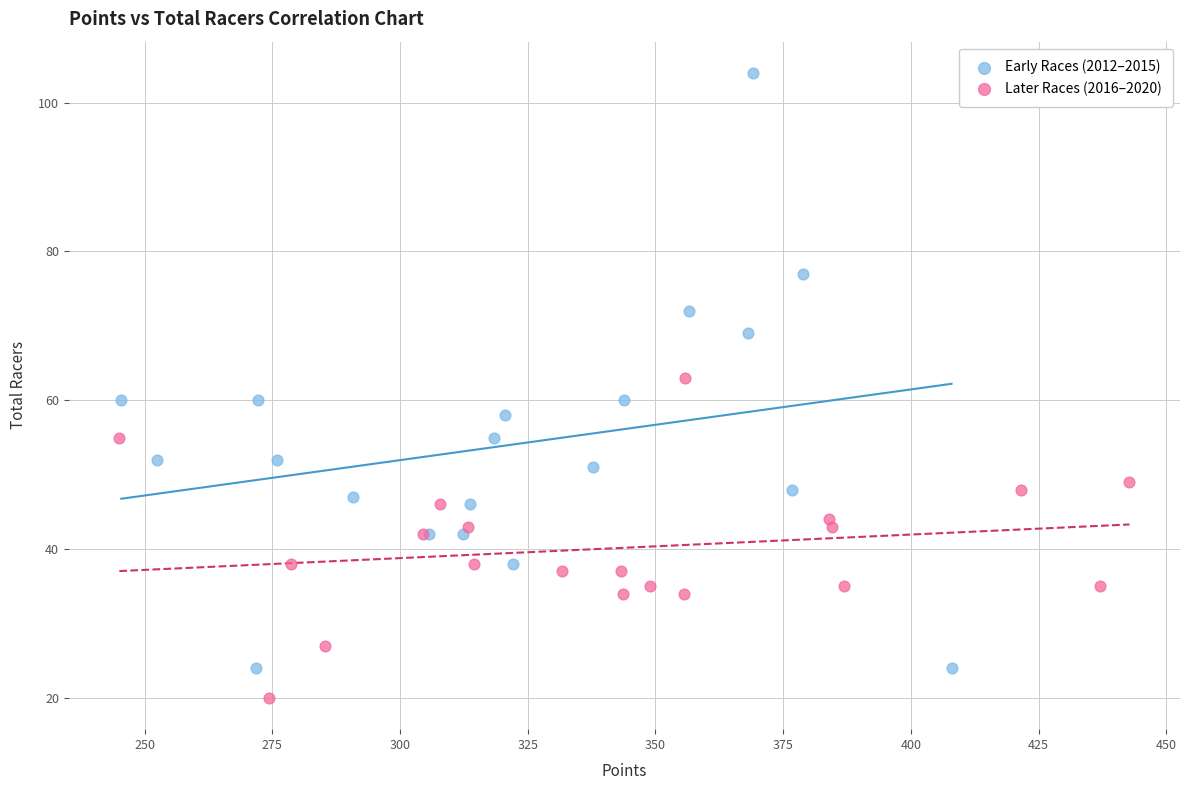

Which series reaches the maximum Y coordinate?

Early Races (2012–2015)